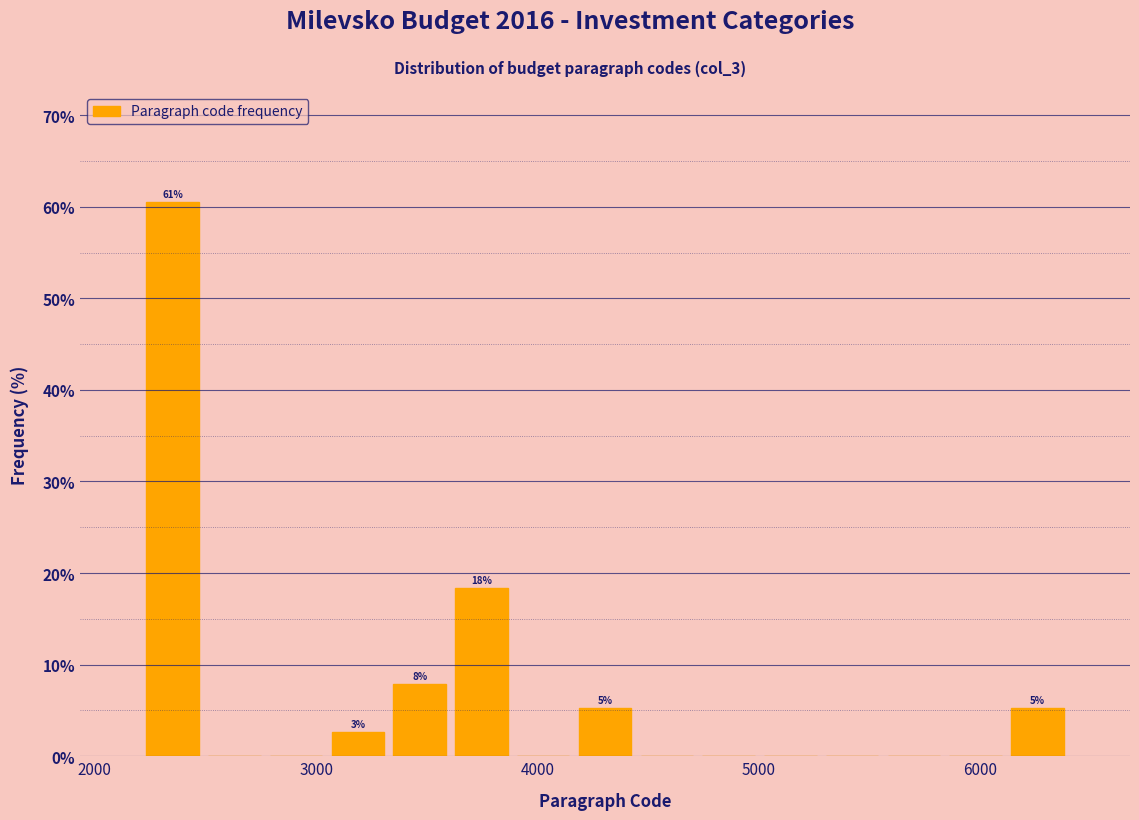

Read against the x-axis, roughly where is the centre of the tallest bar?

2400